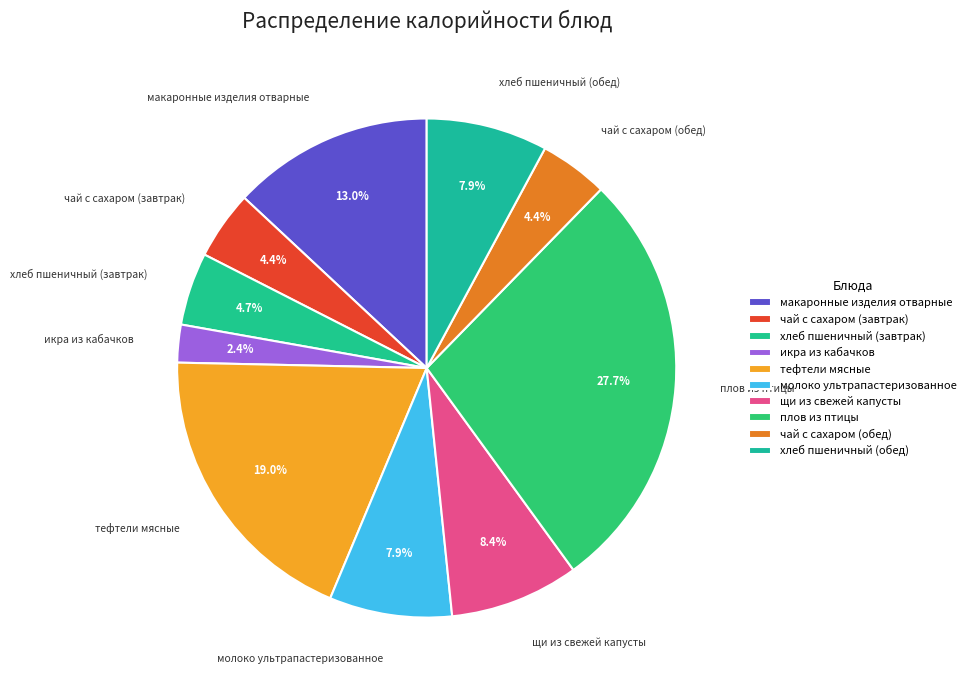

Do тефтели мясные and чай с сахаром (обед) together represent more than half of the pie?

No